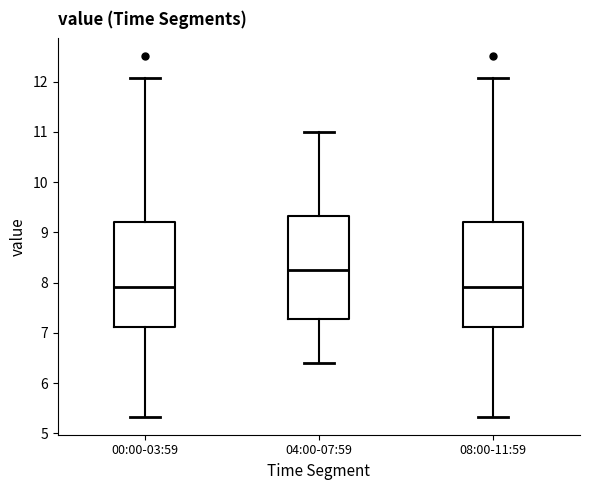

Reading left to right, transcribe this box plot: for each box, give where its median line is, the range the box spans, and where its two whiskers end, as read against the y-axis. The values are not printed on the chart, so give them approximately, as read against the axis.

00:00-03:59: median 7.9, box 7.1 to 9.2, whiskers 5.3 to 12.1
04:00-07:59: median 8.3, box 7.3 to 9.3, whiskers 6.4 to 11.0
08:00-11:59: median 7.9, box 7.1 to 9.2, whiskers 5.3 to 12.1